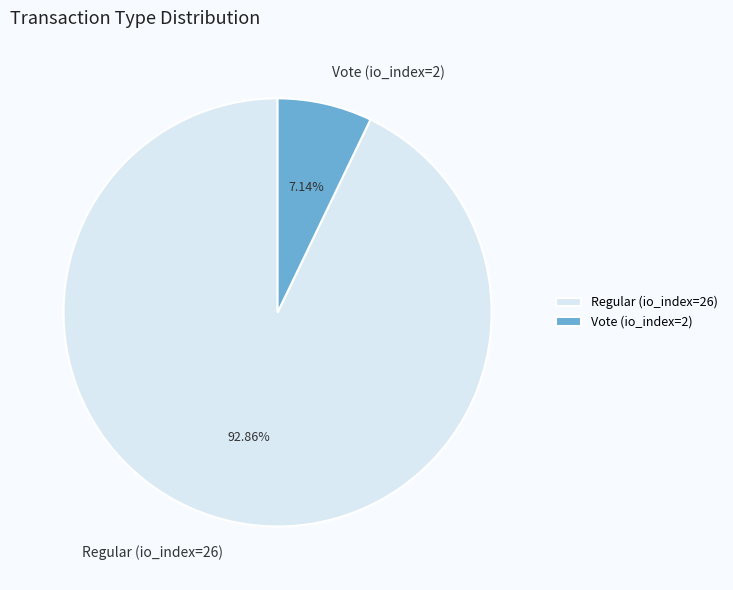

How much of the chart is everything except Regular (io_index=26)?

7.1%